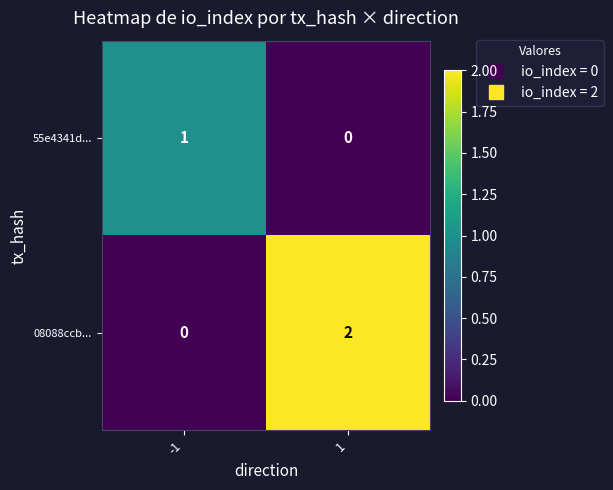

At 1, list the series in order from smallest to largest.

55e4341d..., 08088ccb...